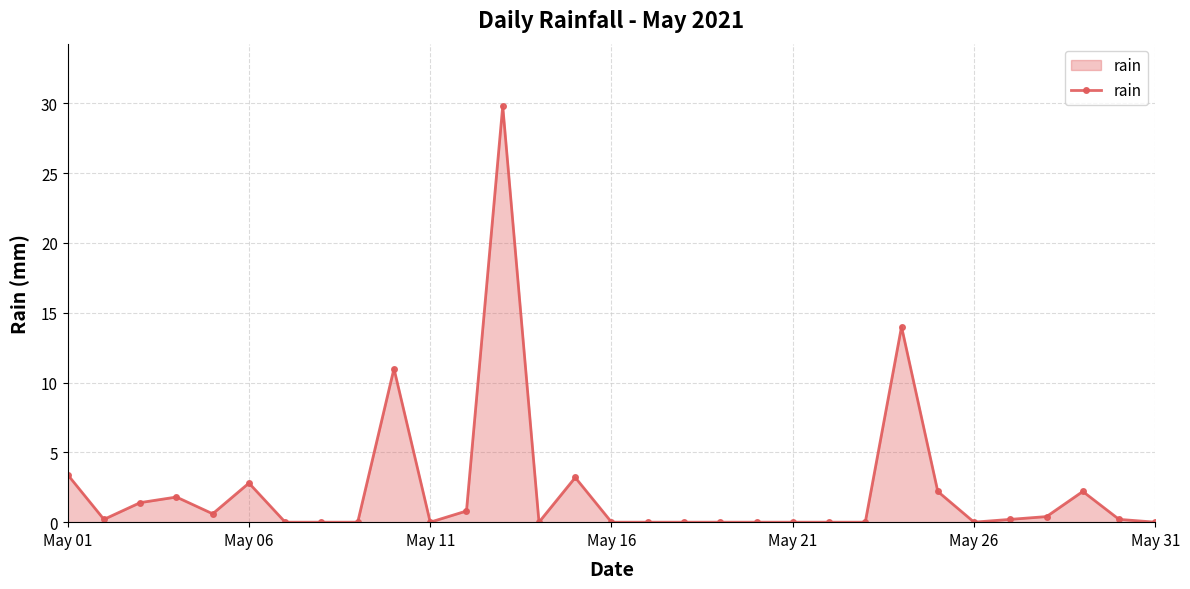

True or false: there are more than 2 points higher than both neighbors.

True